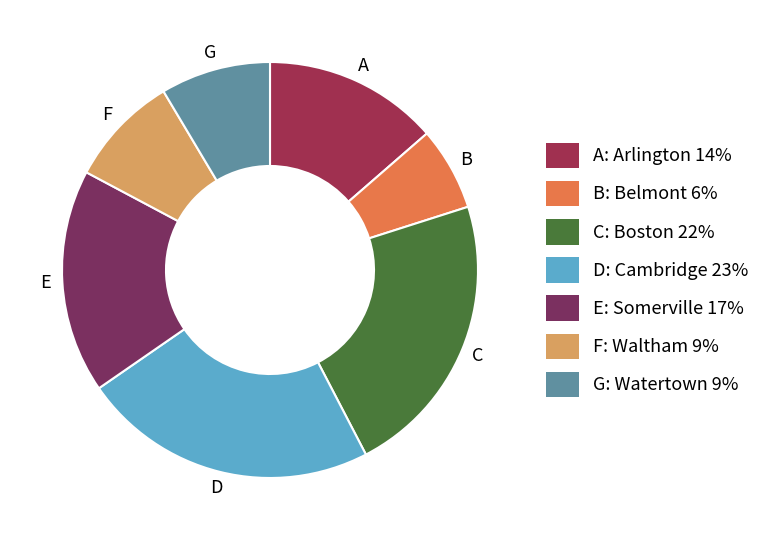

Do C: Boston 22% and B: Belmont 6% together represent more than half of the pie?

No